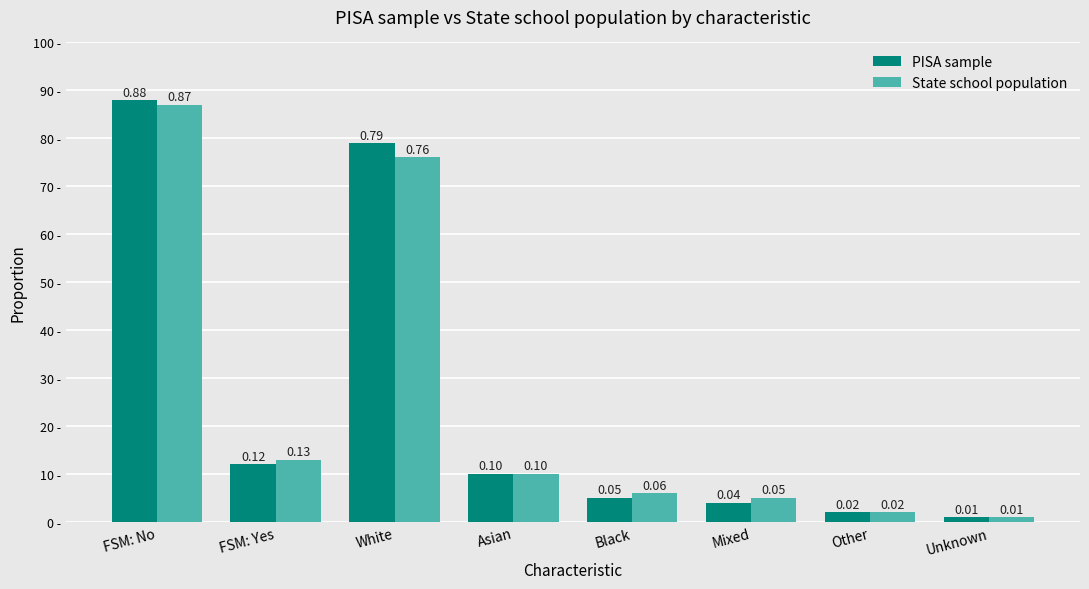

What is the average value of the PISA sample series?

0.3